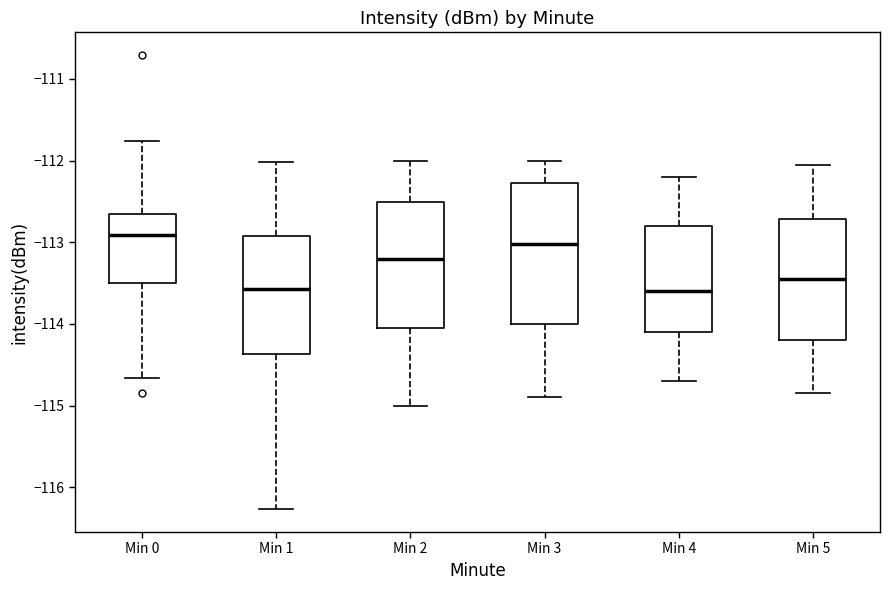

Which box has the highest median line?

Min 0